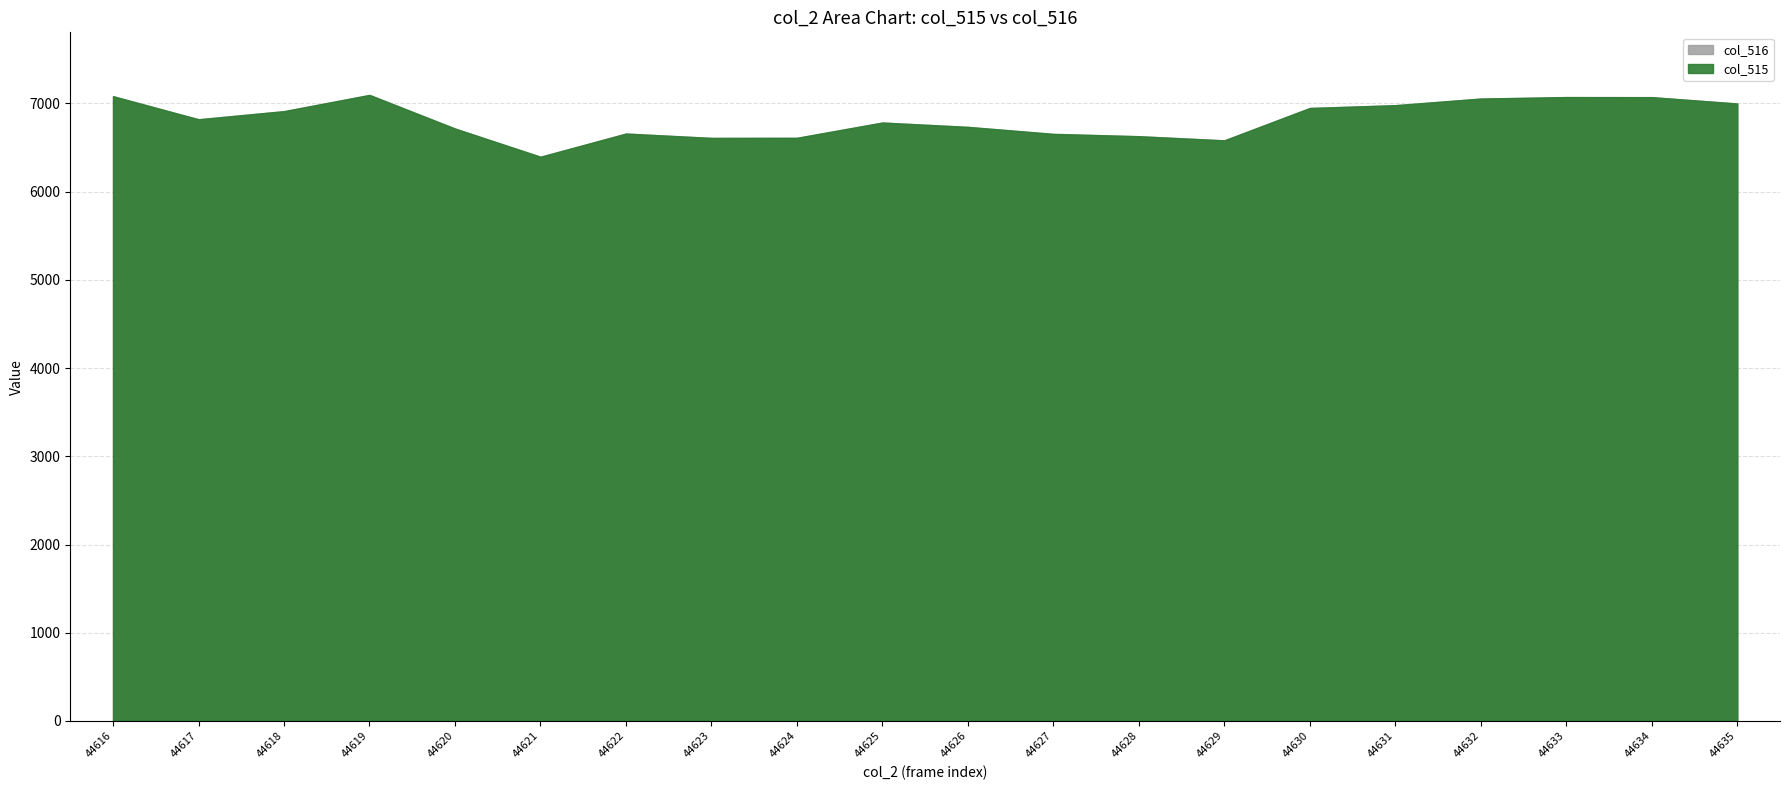

Does the chart have visible grid lines?

Yes